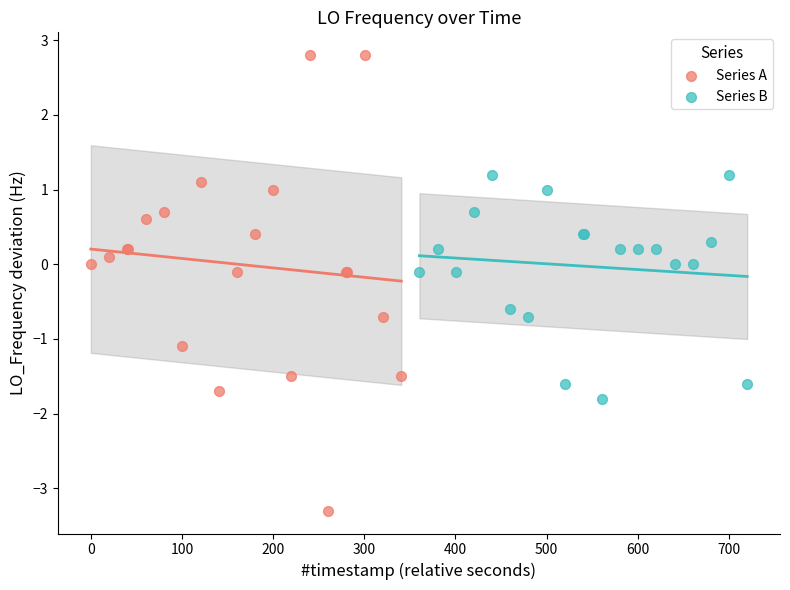

Which series has the widest spread of Y values?

Series A